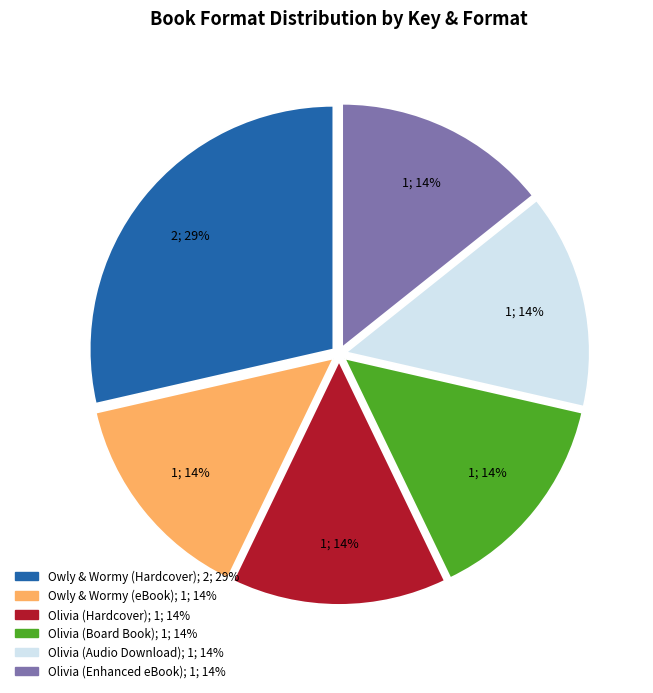

Does Owly & Wormy (eBook) account for over 50% of the chart?

No